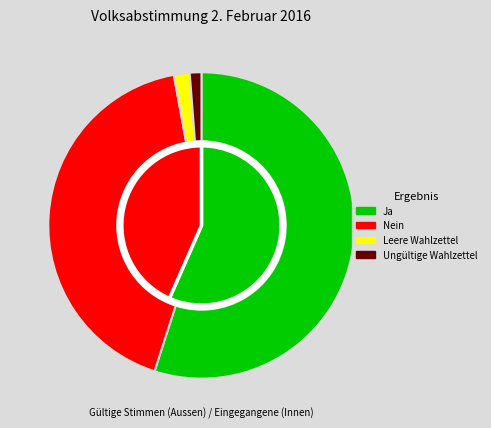

Which category has the biggest portion of the pie?

Ja